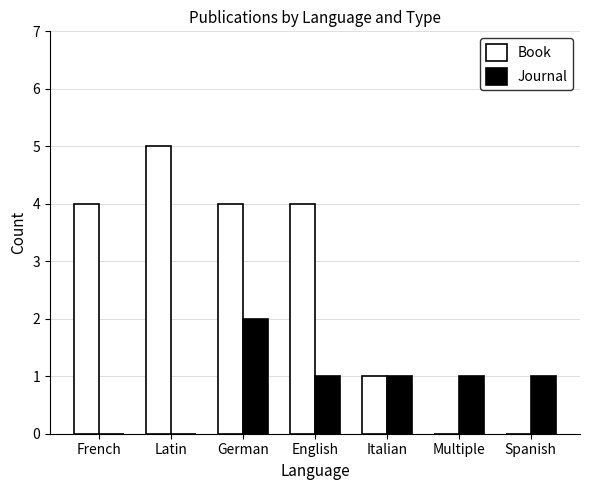

What are all the series names shown in the legend?

Book, Journal